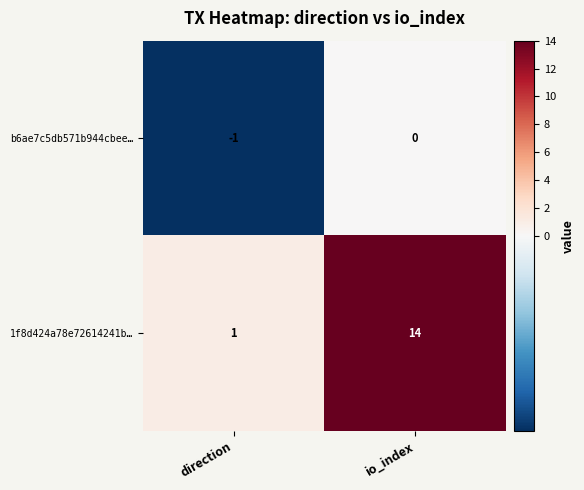

Reading right to left, transcribe all the data shown in this chart.

b6ae7c5db571b944cbee…: 0	-1
1f8d424a78e72614241b…: 14	1